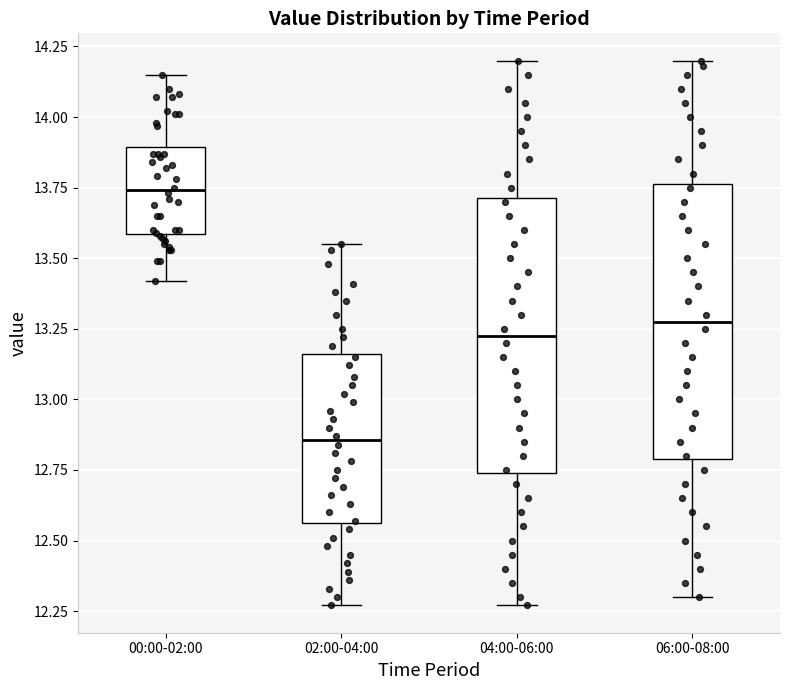

Reading left to right, transcribe this box plot: for each box, give where its median line is, the range the box spans, and where its two whiskers end, as read against the y-axis. The values are not printed on the chart, so give them approximately, as read against the axis.

00:00-02:00: median 13.75, box 13.60 to 13.90, whiskers 13.40 to 14.15
02:00-04:00: median 12.85, box 12.55 to 13.15, whiskers 12.25 to 13.55
04:00-06:00: median 13.25, box 12.75 to 13.70, whiskers 12.25 to 14.20
06:00-08:00: median 13.30, box 12.80 to 13.75, whiskers 12.30 to 14.20